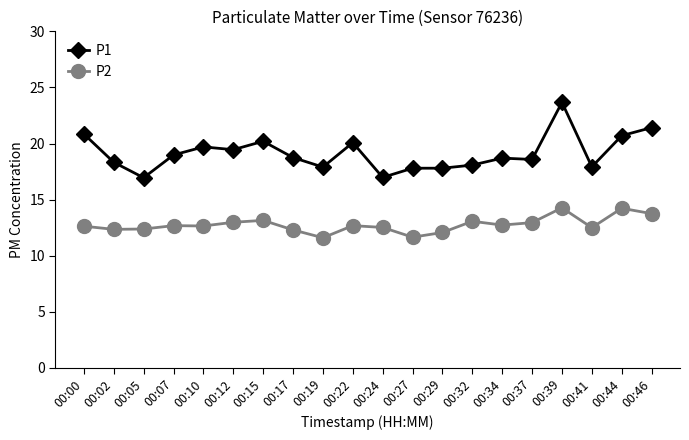

Between 00:02 and 00:37, which series saw the biggest shift?

P2